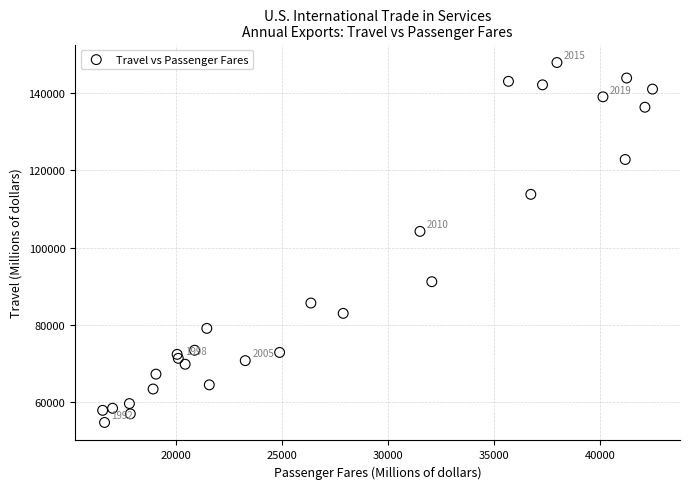

What Y value in the scatter plot is closest to 101299?

104173